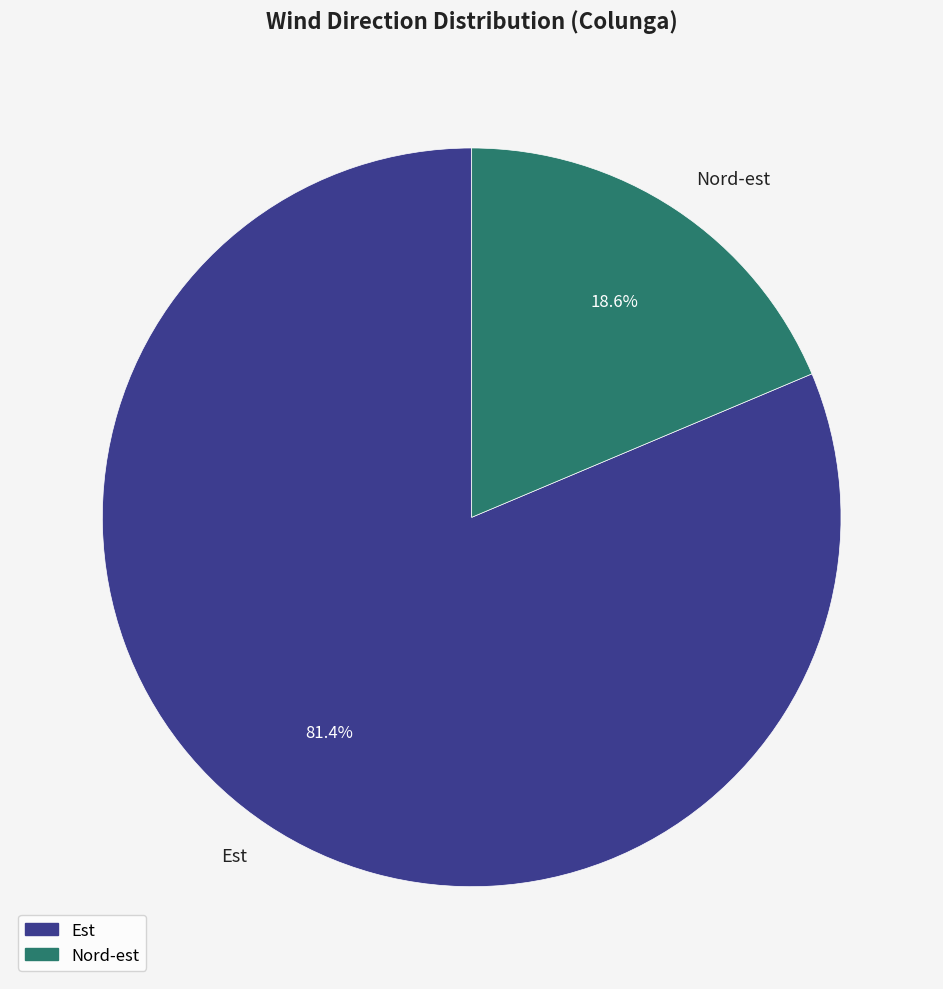

Which slice is the smallest?

Nord-est